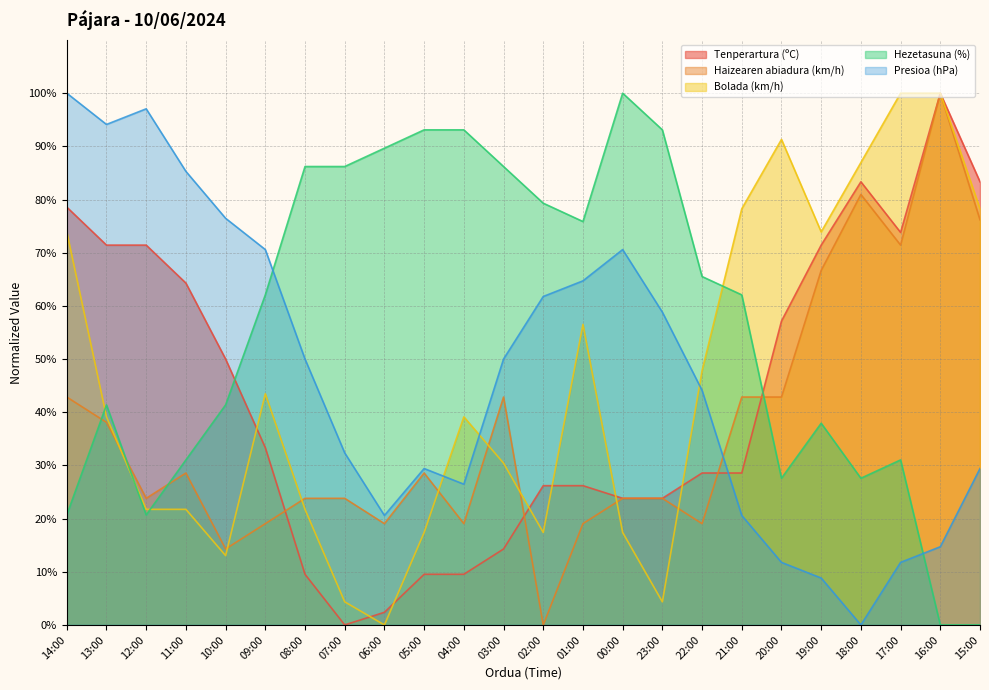

Rank the categories by Bolada (km/h) value from highest to lowest.

17:00, 16:00, 20:00, 18:00, 21:00, 15:00, 14:00, 19:00, 01:00, 22:00, 09:00, 13:00, 04:00, 03:00, 12:00, 11:00, 08:00, 05:00, 02:00, 00:00, 10:00, 07:00, 23:00, 06:00